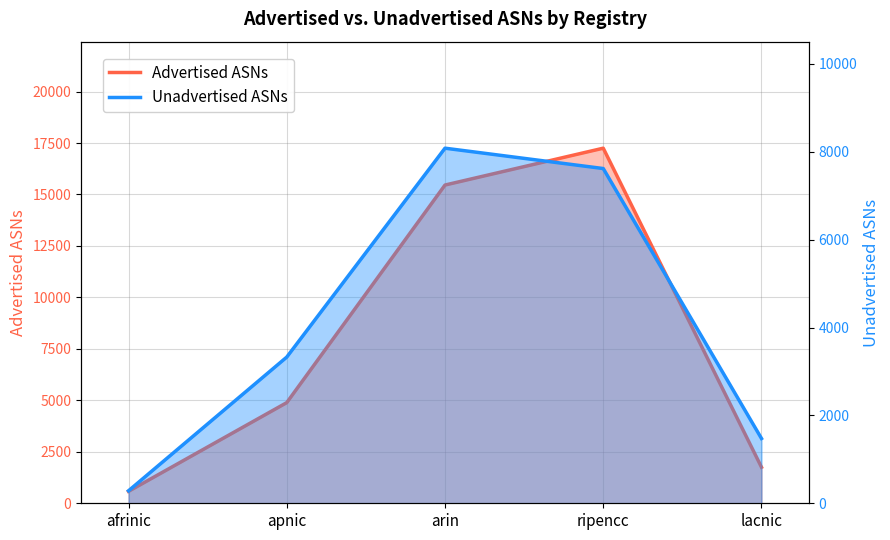

What is the value of the Unadvertised ASNs point at the 1st from the left?

284